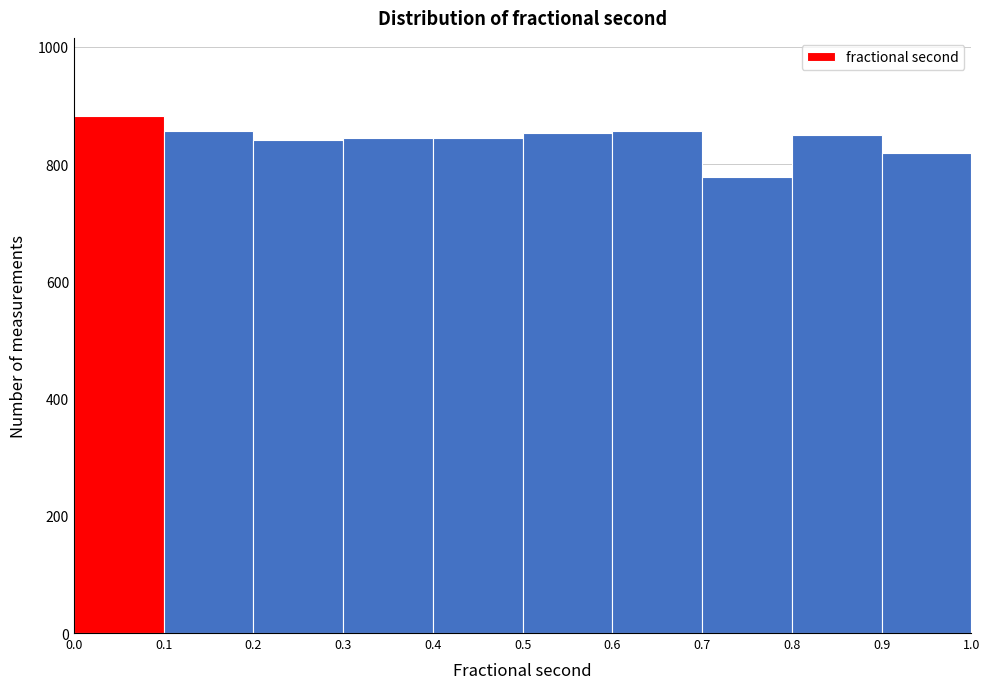

Reading left to right, transcribe this chart: for each bar, give the range it covers on the x-axis and its height. The values are not printed on the chart, so give them approximately, as read against the axis.

0.0 to 0.1: 880
0.1 to 0.2: 860
0.2 to 0.3: 840
0.3 to 0.4: 840
0.4 to 0.5: 840
0.5 to 0.6: 860
0.6 to 0.7: 860
0.7 to 0.8: 780
0.8 to 0.9: 840
0.9 to 1.0: 820